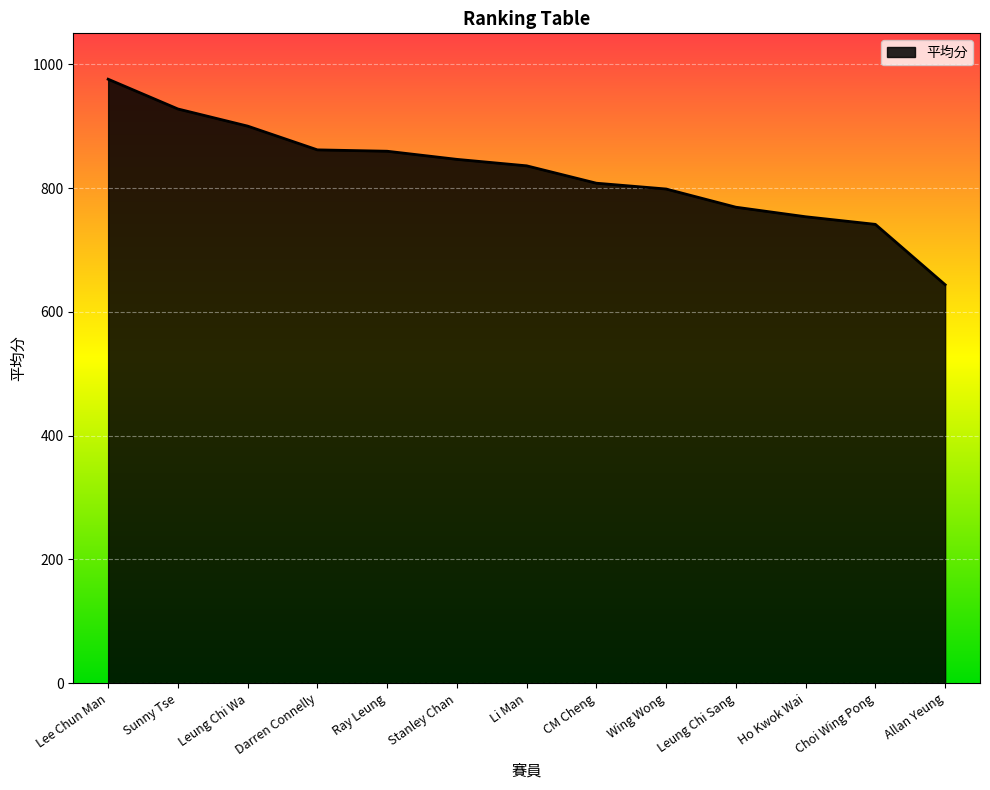

What is the change in value from Stanley Chan to Allan Yeung?

-202.5